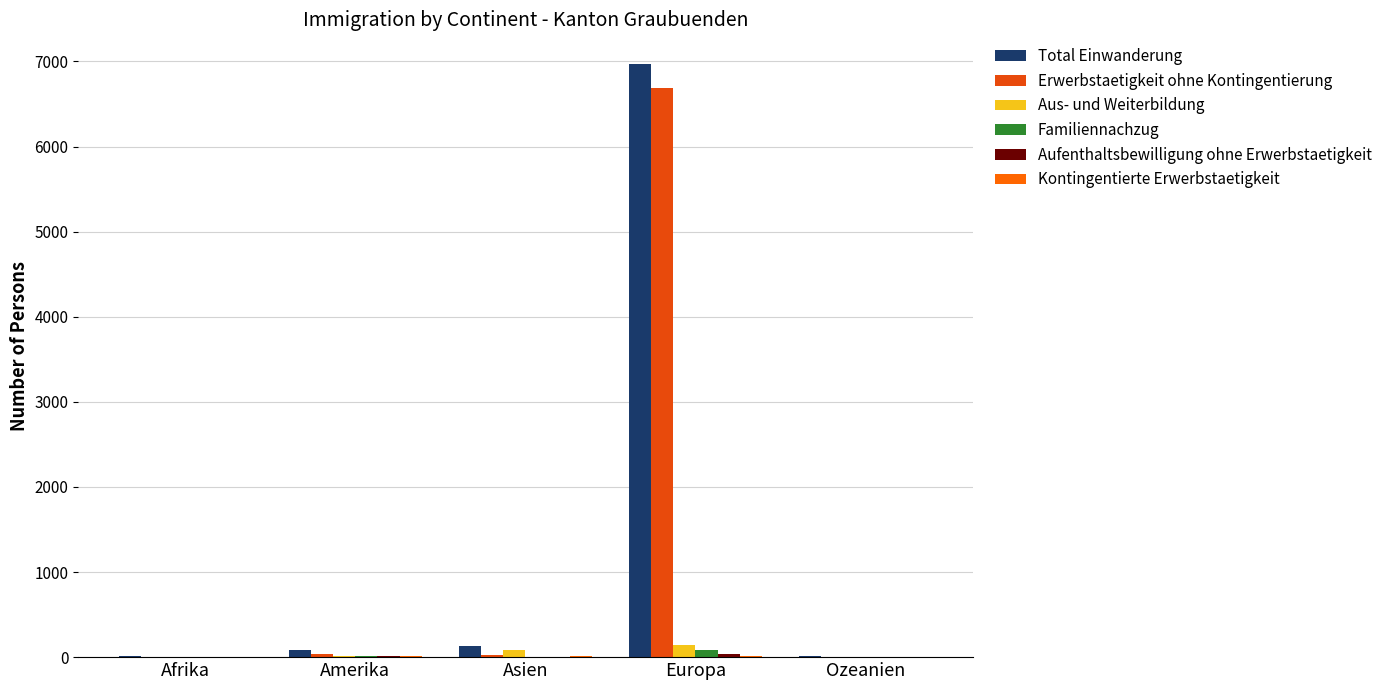

True or false: Total Einwanderung has a value of 17 at Afrika.

True